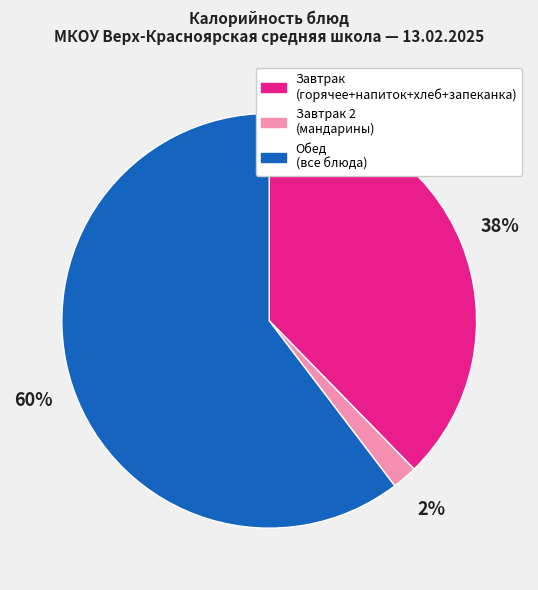

Does any single category account for the majority?

Yes